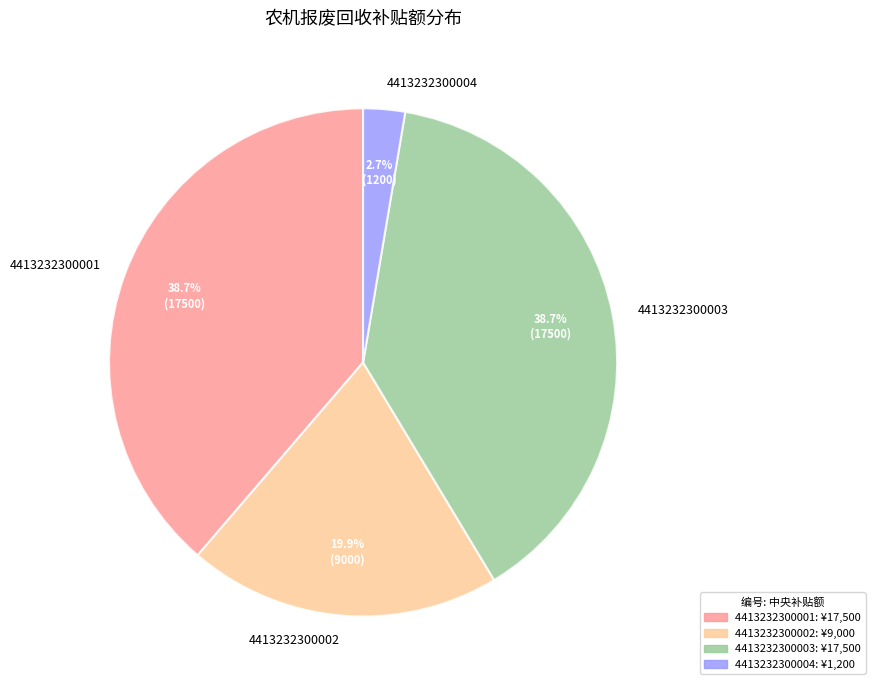

To the nearest percent, what is the difference between the 4413232300003 and 4413232300004 slice percentages?

36%